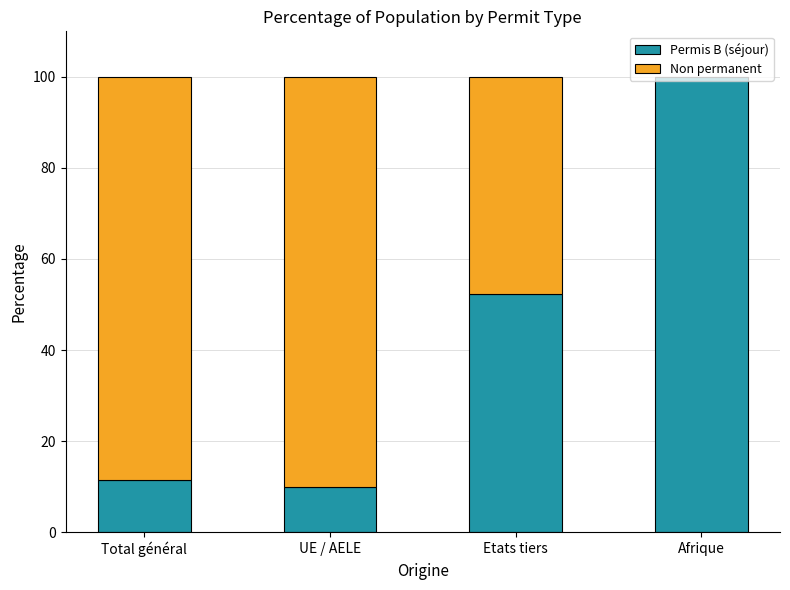

What is the total value across all series at UE / AELE?

100.0